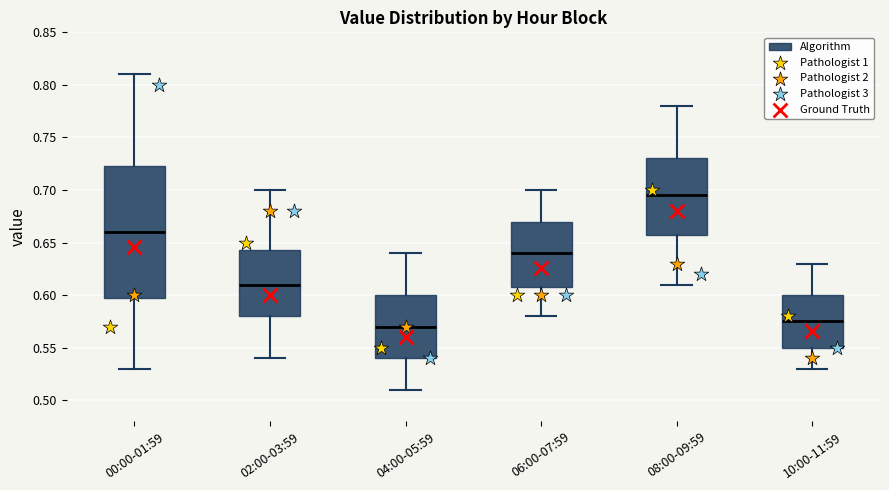

Which box has the highest median line?

08:00-09:59